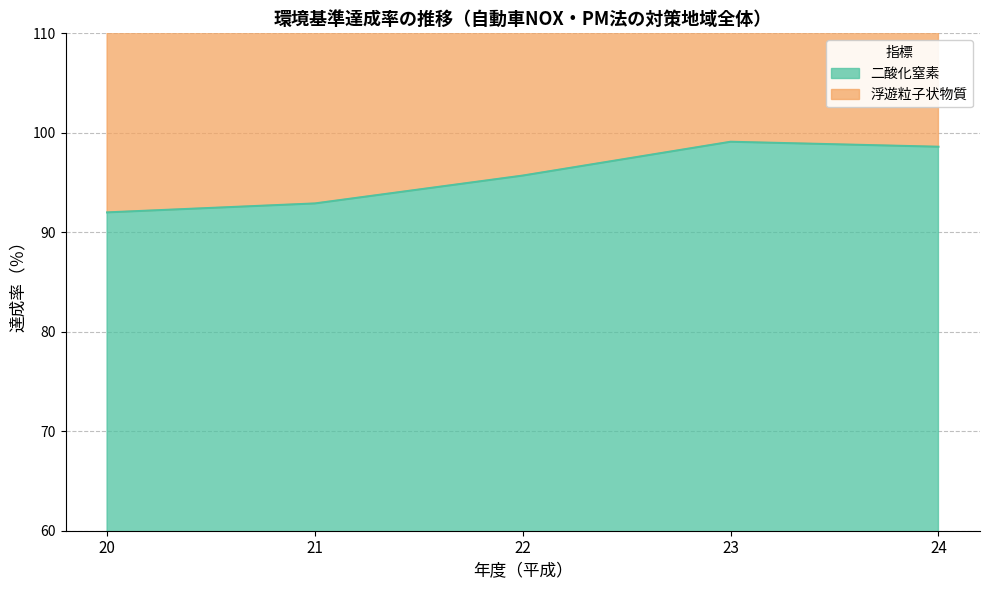

Approximately how many times larger is the value at 24 compared to 20?

1.1